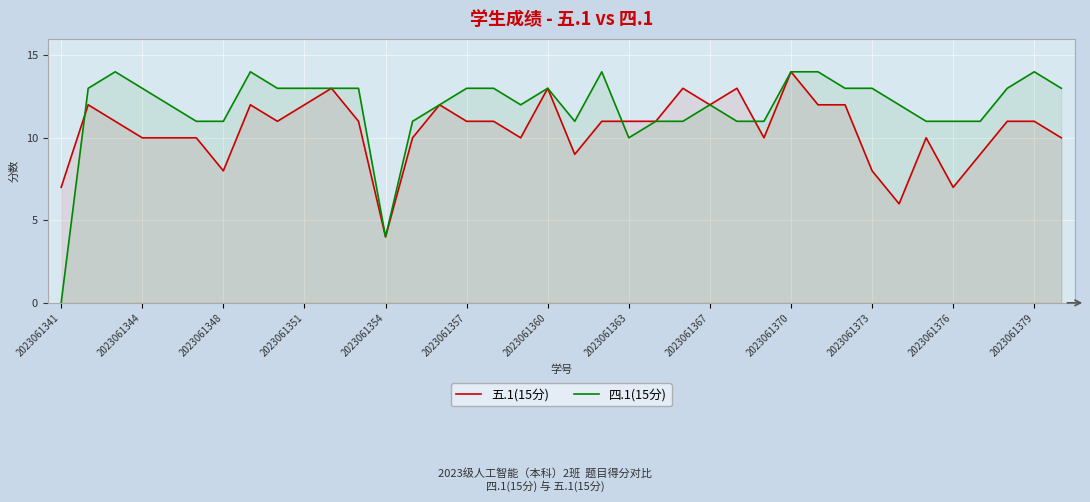

Rank the series by their average value, from lowest to highest.

五.1(15分), 四.1(15分)